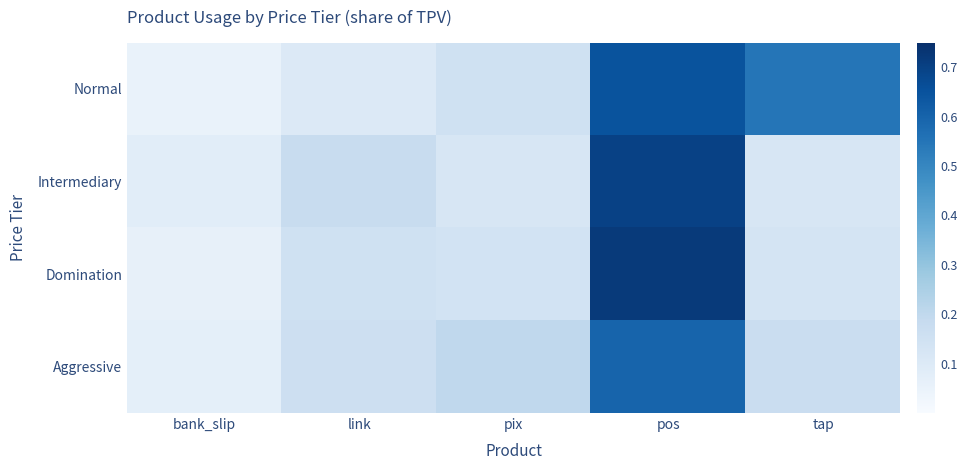

Reading left to right, extract all data points from this chart.

Normal: bank_slip=0.1	link=0.1	pix=0.1	pos=0.7	tap=0.6
Intermediary: bank_slip=0.1	link=0.2	pix=0.1	pos=0.7	tap=0.1
Domination: bank_slip=0.1	link=0.1	pix=0.1	pos=0.7	tap=0.1
Aggressive: bank_slip=0.1	link=0.2	pix=0.2	pos=0.6	tap=0.2